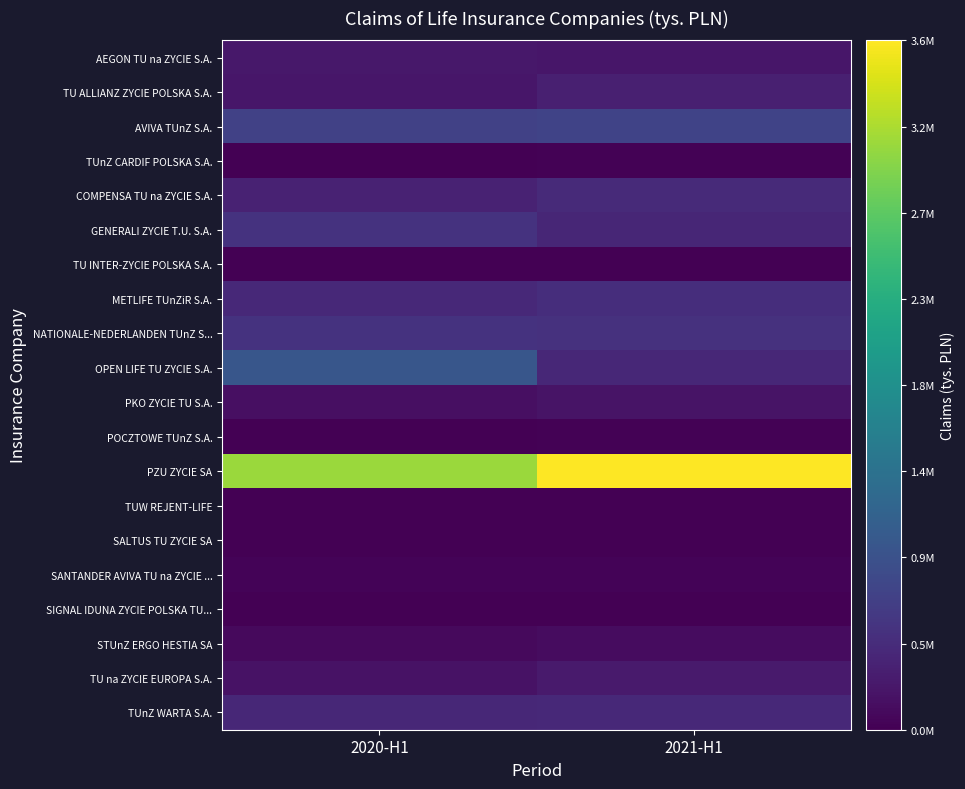

Reading left to right, list all the values displayed in this chart.

AEGON TU na ZYCIE S.A.: 2020-H1=241089.5	2021-H1=227395.5
TU ALLIANZ ZYCIE POLSKA S.A.: 2020-H1=224230.4	2021-H1=320110.5
AVIVA TUnZ S.A.: 2020-H1=712153.9	2021-H1=735360.2
TUnZ CARDIF POLSKA S.A.: 2020-H1=12351.6	2021-H1=31460.7
COMPENSA TU na ZYCIE S.A.: 2020-H1=354837.1	2021-H1=445117.3
GENERALI ZYCIE T.U. S.A.: 2020-H1=532711.1	2021-H1=400425.4
TU INTER-ZYCIE POLSKA S.A.: 2020-H1=4201.7	2021-H1=6378.8
METLIFE TUnZiR S.A.: 2020-H1=423566.4	2021-H1=481820.4
NATIONALE-NEDERLANDEN TUnZ S...: 2020-H1=532481.5	2021-H1=523257.9
OPEN LIFE TU ZYCIE S.A.: 2020-H1=976025.6	2021-H1=404023.8
PKO ZYCIE TU S.A.: 2020-H1=157432.7	2021-H1=195024.8
POCZTOWE TUnZ S.A.: 2020-H1=15977.5	2021-H1=23618.2
PZU ZYCIE SA: 2020-H1=3096930.5	2021-H1=3646631.3
TUW REJENT-LIFE: 2020-H1=6274.4	2021-H1=5784.7
SALTUS TU ZYCIE SA: 2020-H1=8161.8	2021-H1=8539.4
SANTANDER AVIVA TU na ZYCIE ...: 2020-H1=32749.2	2021-H1=44838.0
SIGNAL IDUNA ZYCIE POLSKA TU...: 2020-H1=8004.1	2021-H1=10388.7
STUnZ ERGO HESTIA SA: 2020-H1=103473.5	2021-H1=119931.0
TU na ZYCIE EUROPA S.A.: 2020-H1=187288.0	2021-H1=270056.7
TUnZ WARTA S.A.: 2020-H1=414728.4	2021-H1=422145.9